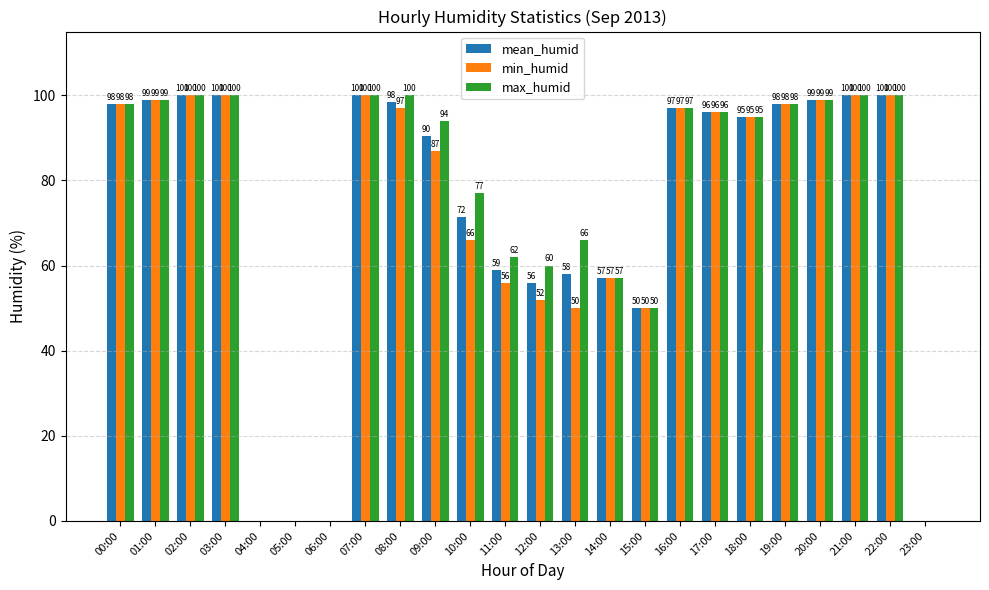

What is the maximum value shown in the chart?

100.0